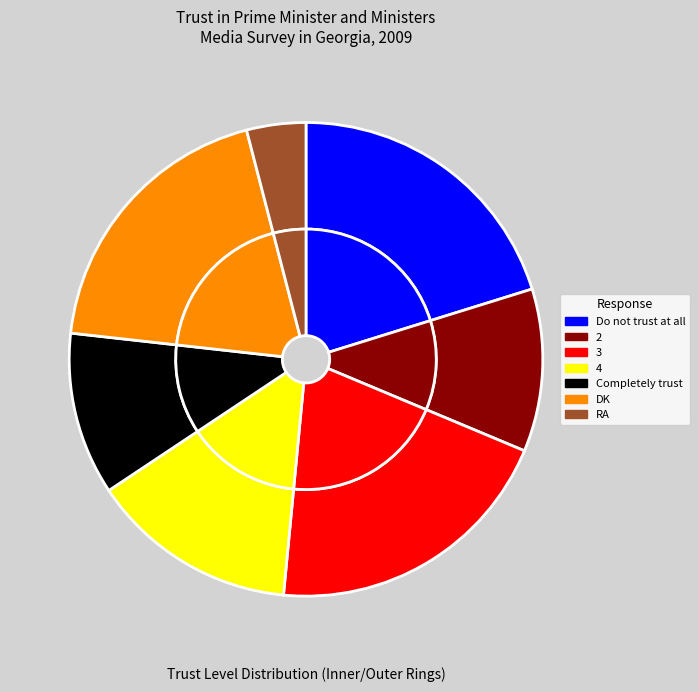

What is the largest slice in the pie chart?

Do not trust at all